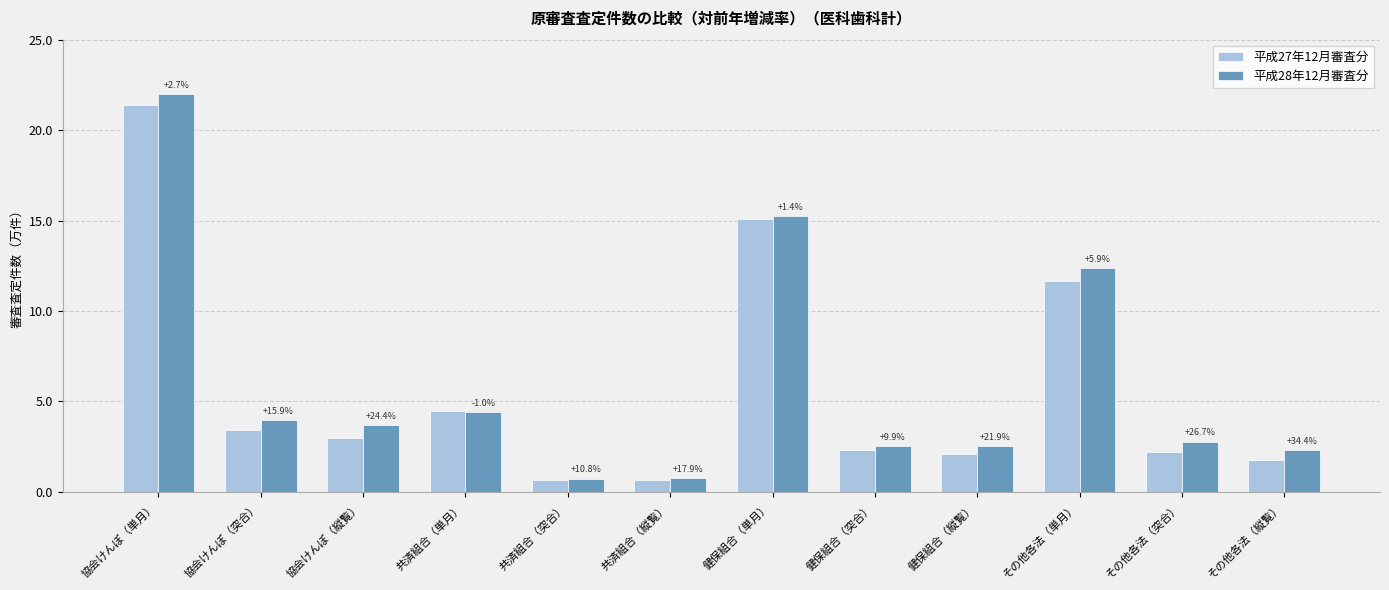

Reading left to right, transcribe all the data shown in this chart.

平成27年12月審査分: 21.4	3.4	3.0	4.5	0.7	0.6	15.1	2.3	2.1	11.7	2.2	1.7
平成28年12月審査分: 22.0	4.0	3.7	4.4	0.7	0.7	15.3	2.5	2.5	12.4	2.8	2.3